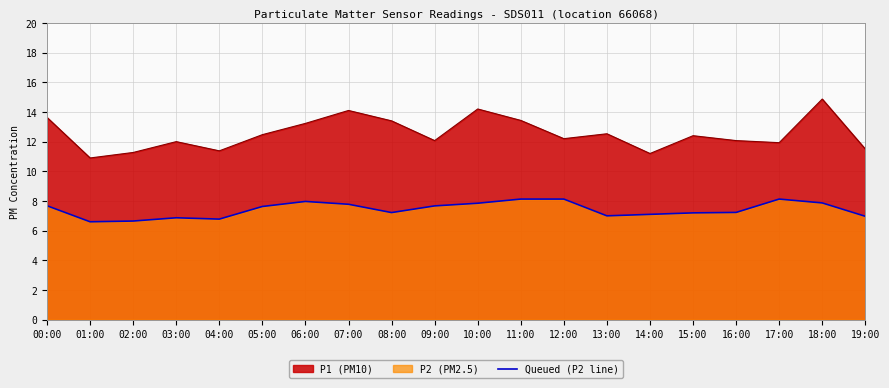

How many interior local peaks (higher than both neighbors) does the data have?

3